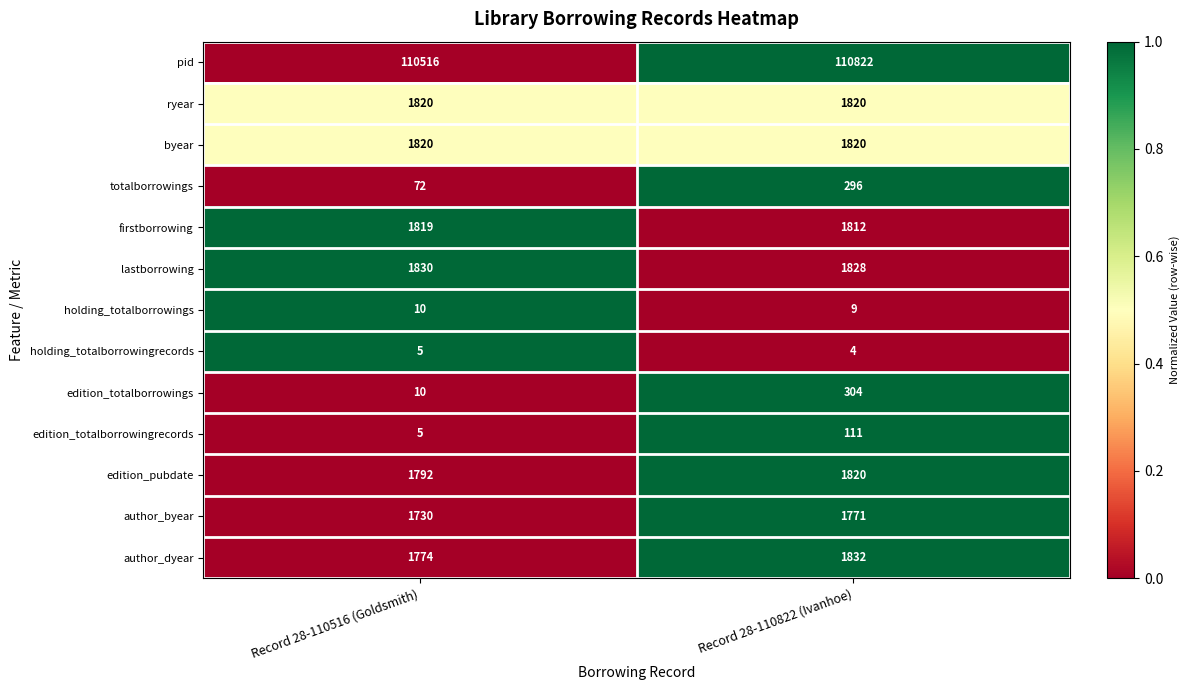

What is the approximate value of holding_totalborrowingrecords at Record 28-110822 (Ivanhoe)?

4